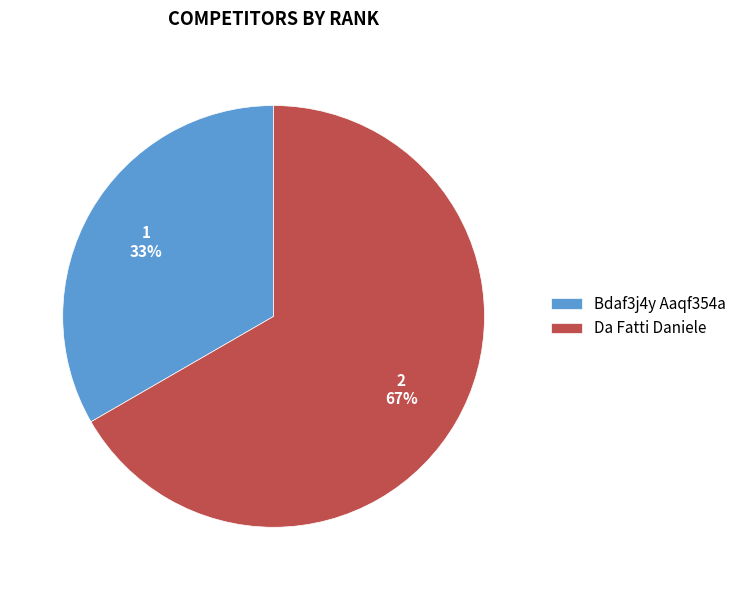

What is the ratio of the value at Da Fatti Daniele to the value at Bdaf3j4y Aaqf354a?

2.0